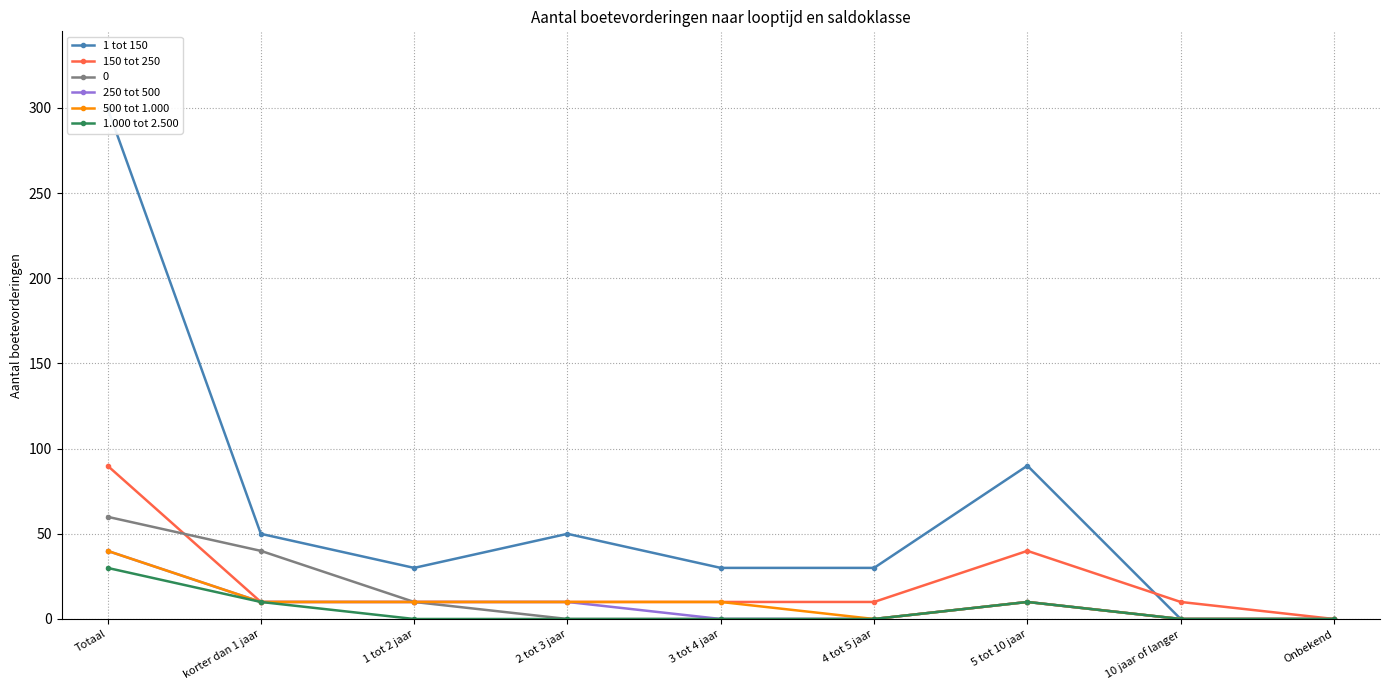

In 500 tot 1.000, how many points are lower than both neighbors (excluding endpoints)?

1